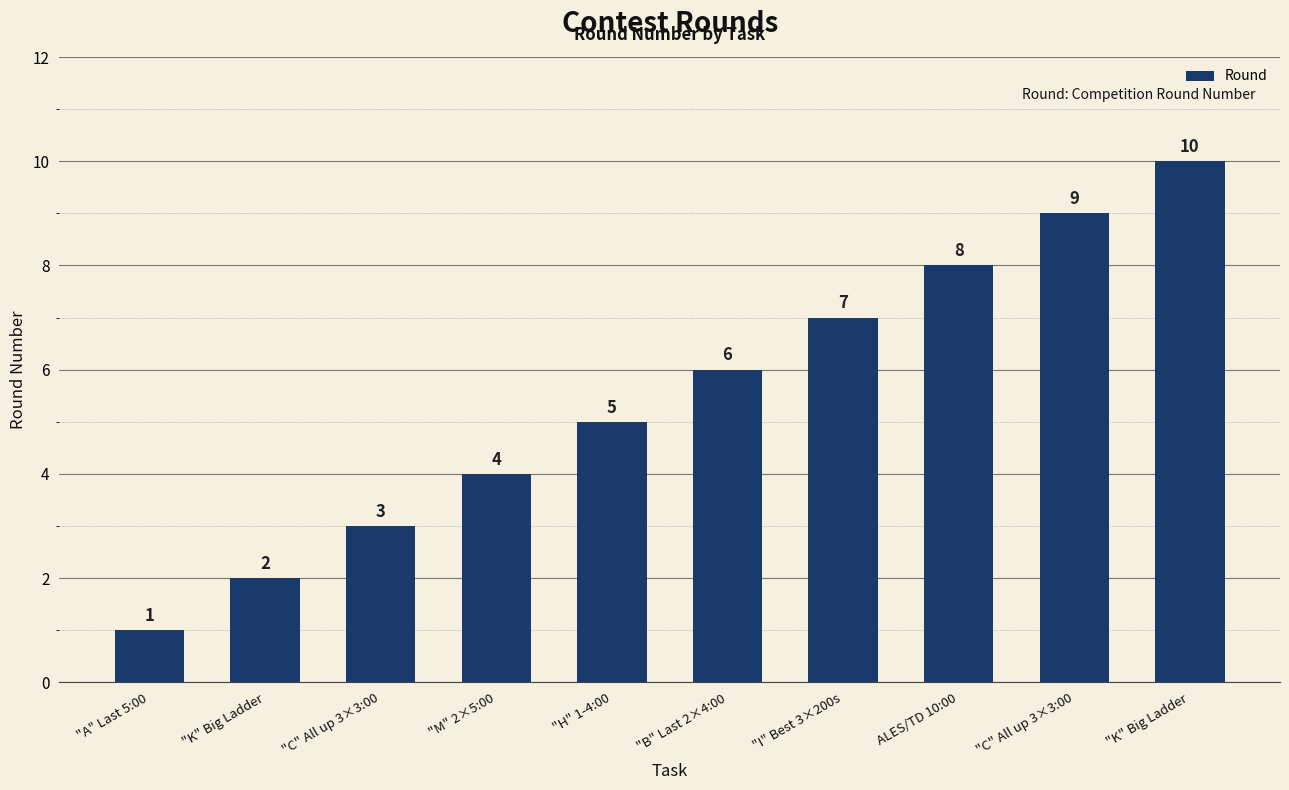

What is the difference between the maximum and minimum values?

9